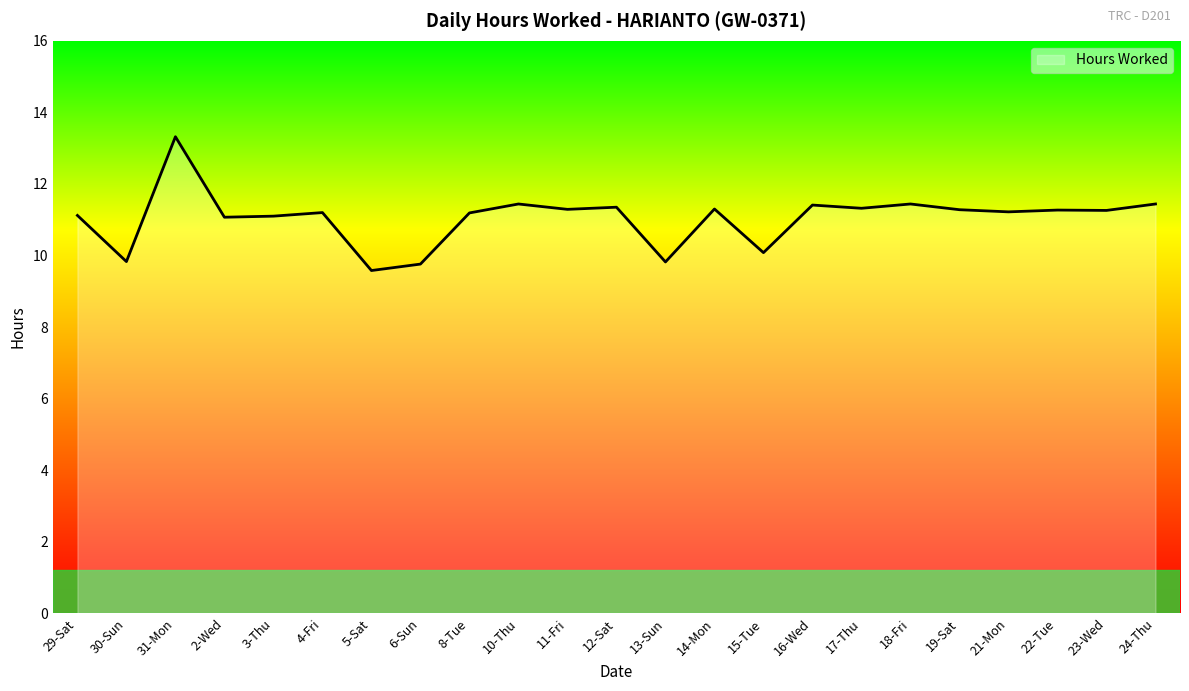

What is the difference between the values at 6-Sun and 14-Mon?

1.5